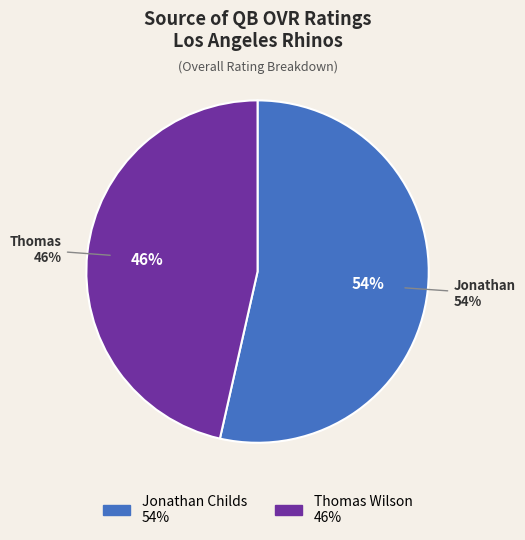

Rank the categories by value from lowest to highest.

Thomas Wilson, Jonathan Childs